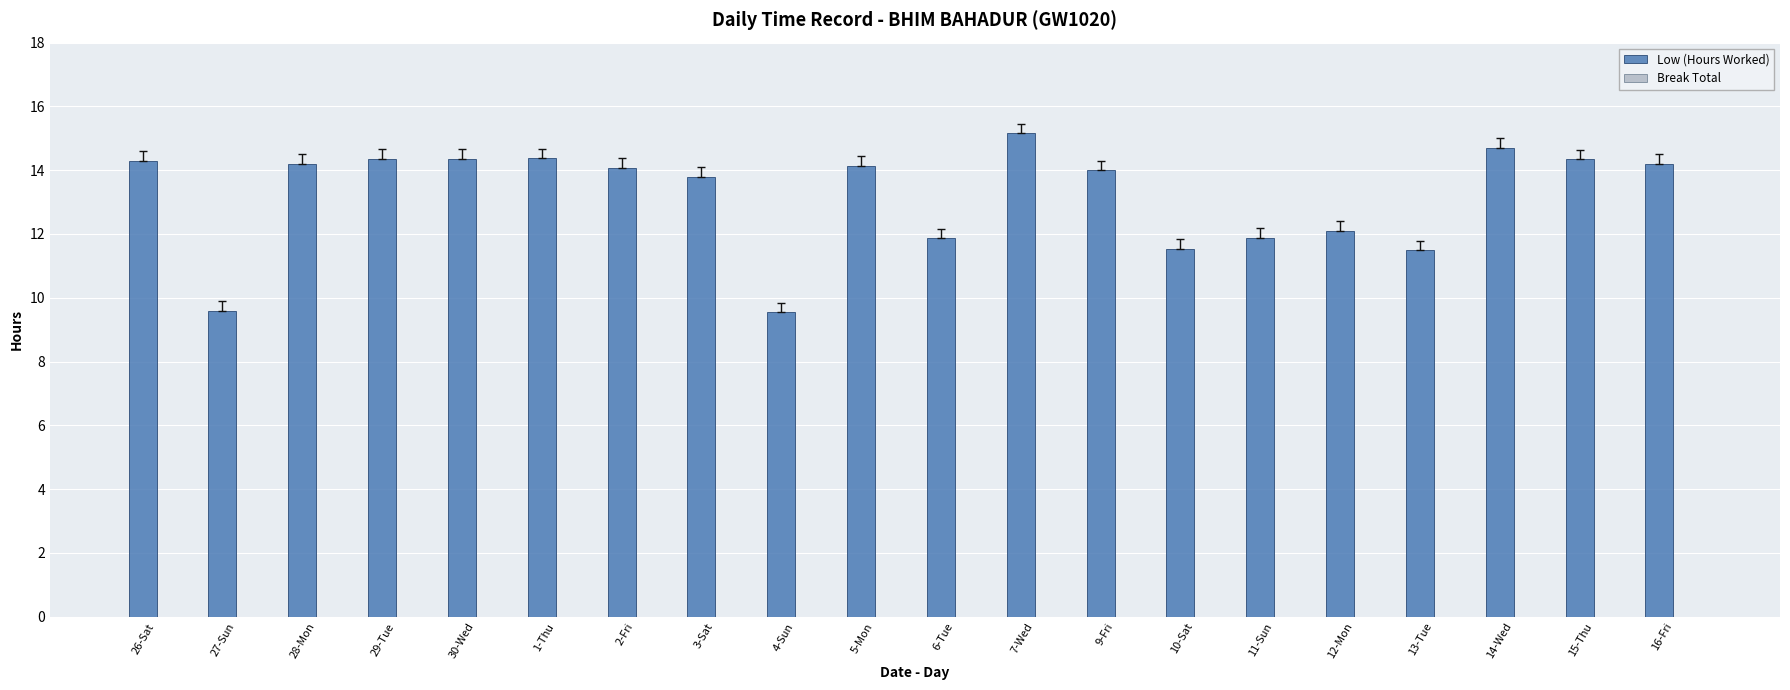

Are the bars grouped side by side (vs. stacked)?

No